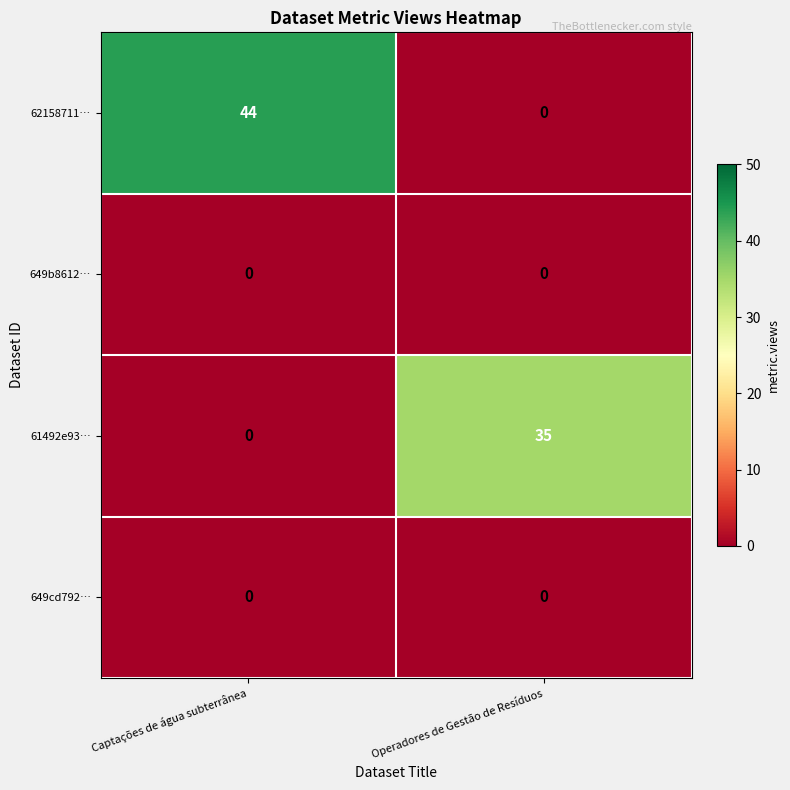

Which series has the largest total across all categories?

62158711…